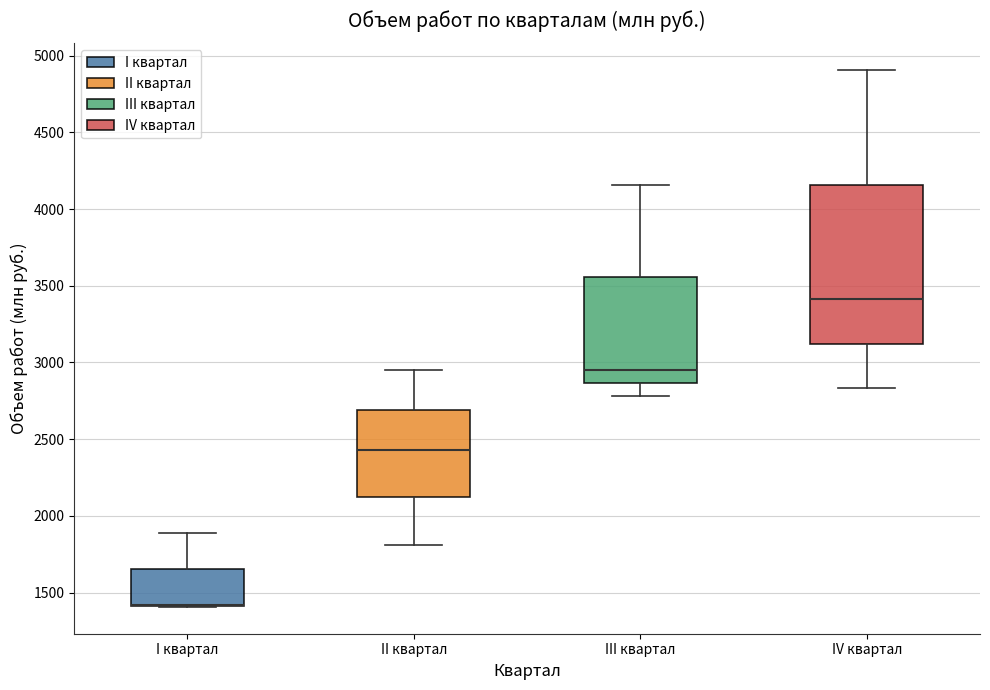

Comparing the boxes themselves (not the whiskers), which one is the tallest?

IV квартал